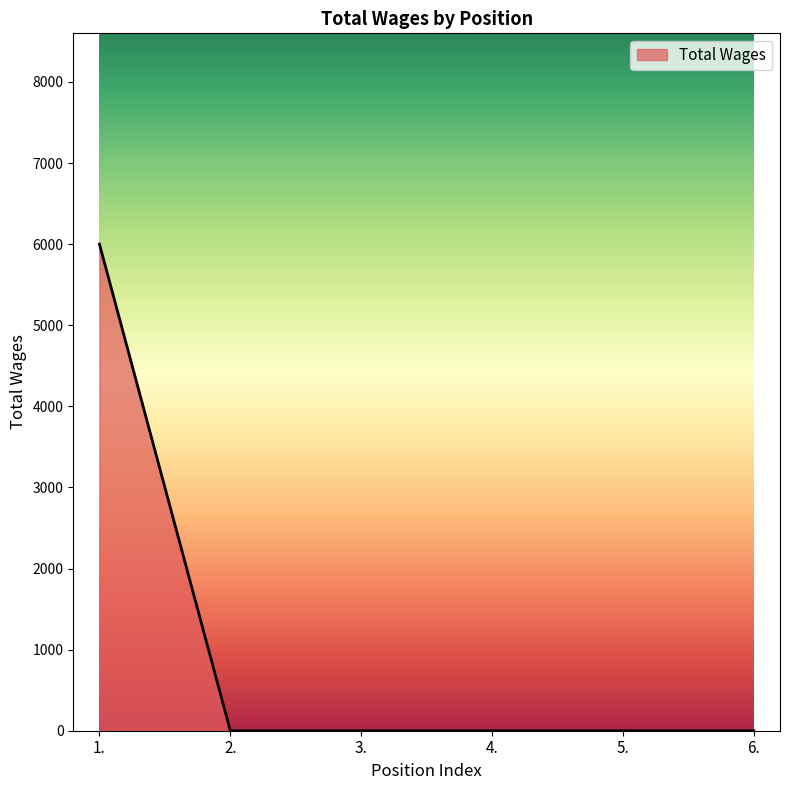

Reading left to right, what are all the values shown in this chart?

6000	0	0	0	0	0